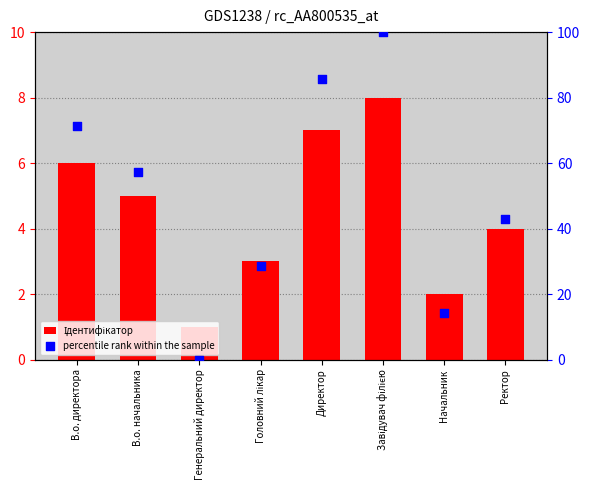

Which series has the largest total across all categories?

percentile rank within the sample